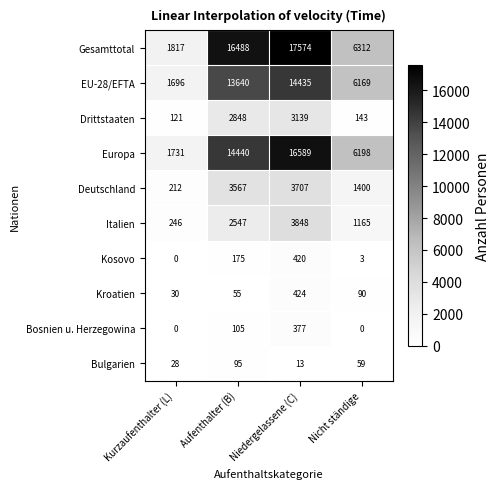

What is the difference between the Bosnien u. Herzegowina values at Aufenthalter (B) and Kurzaufenthalter (L)?

105